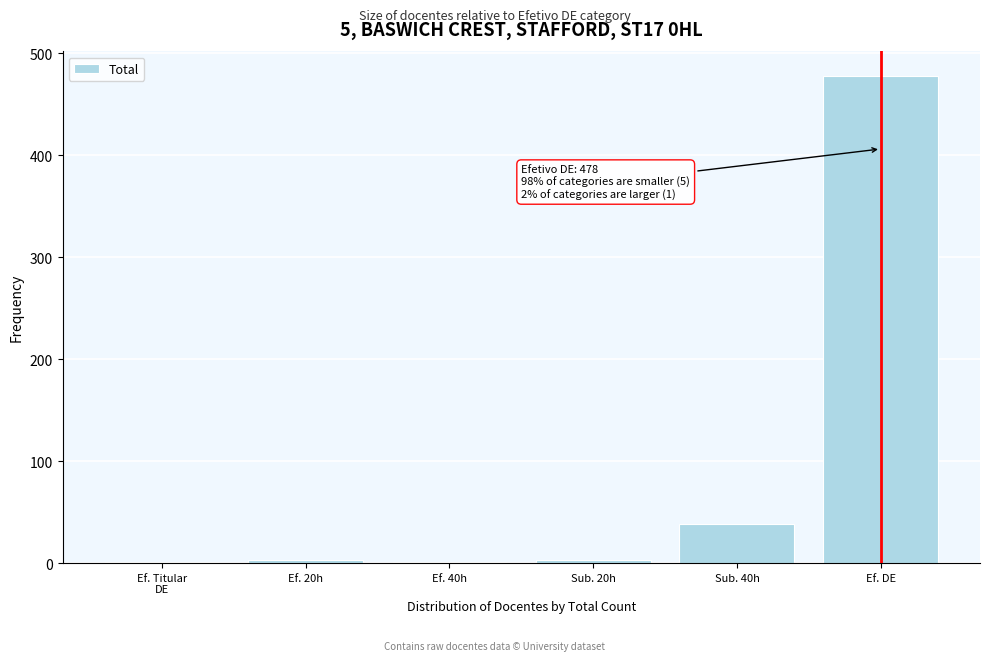

True or false: the data shows 38 at Sub. 40h.

True